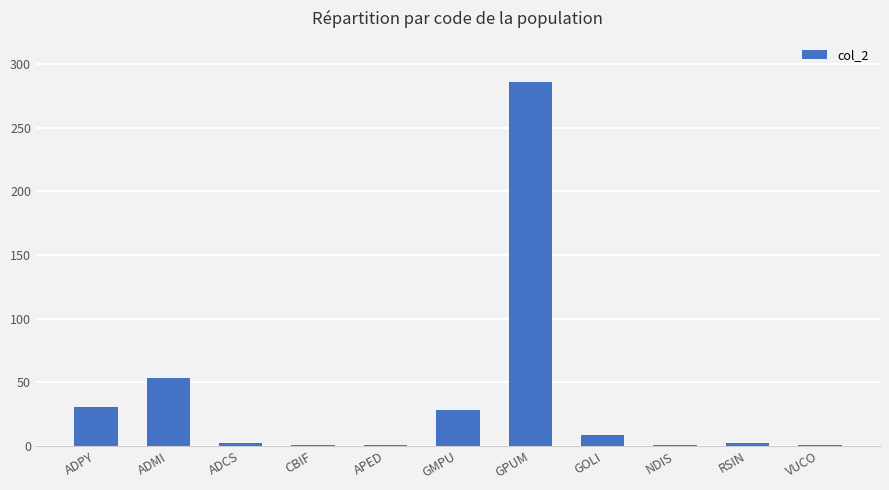

How many distinct data groups are displayed?

1